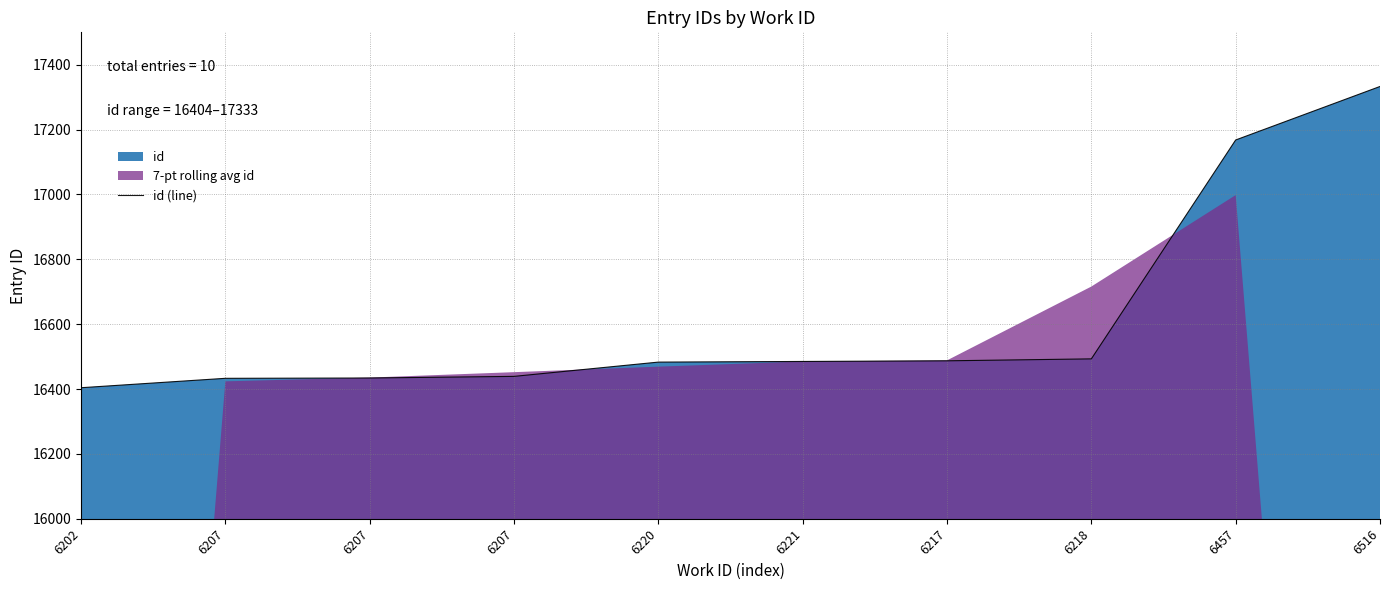

Reading right to left, transcribe all the data shown in this chart.

17333	17168	16493	16487	16485	16483	16439	16434	16433	16404